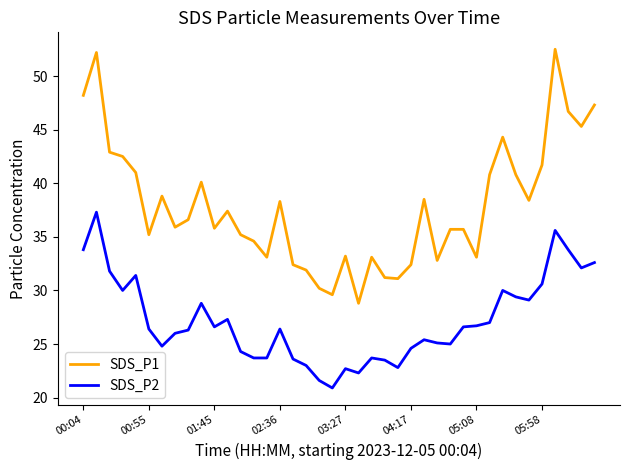

Is this an area chart (filled region under the line)?

No